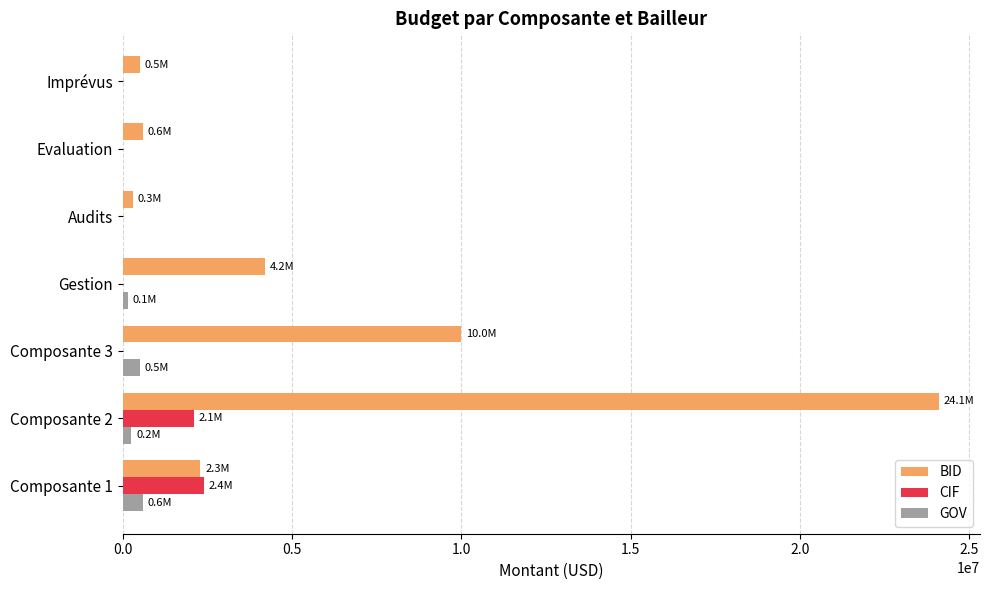

What is the sum of all CIF values?

4500000